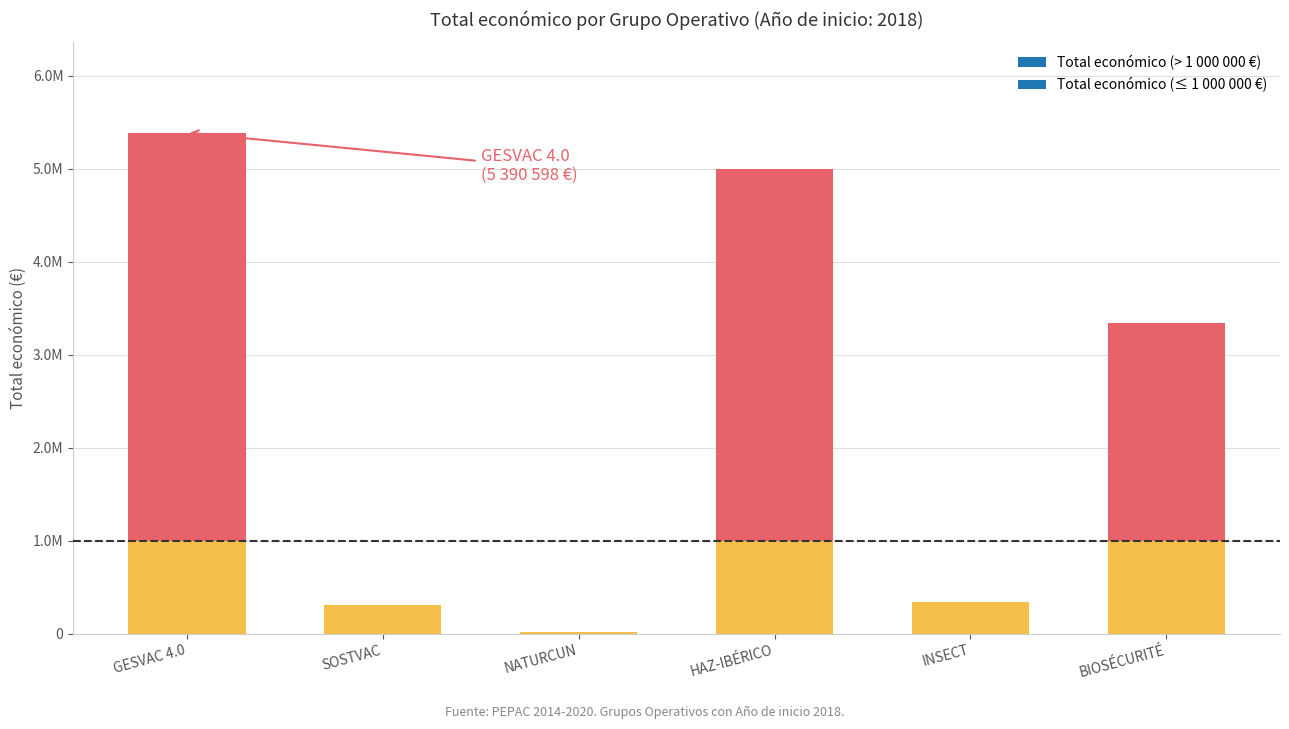

At which label is the value closest to 2705038?

BIOSÉCURITÉ